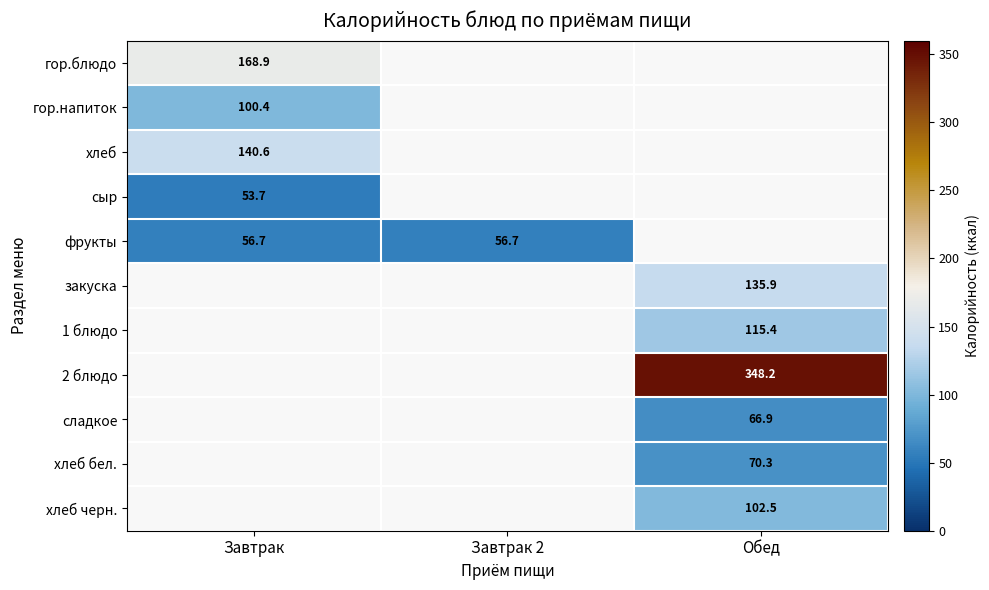

At how many categories does at least one series exceed 139?

2